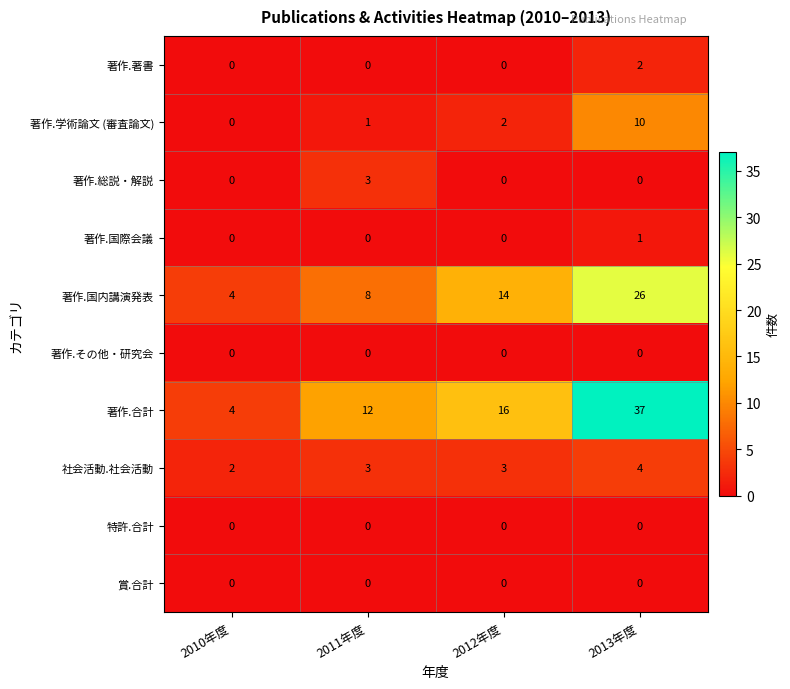

Which series has the widest spread of values?

著作.合計